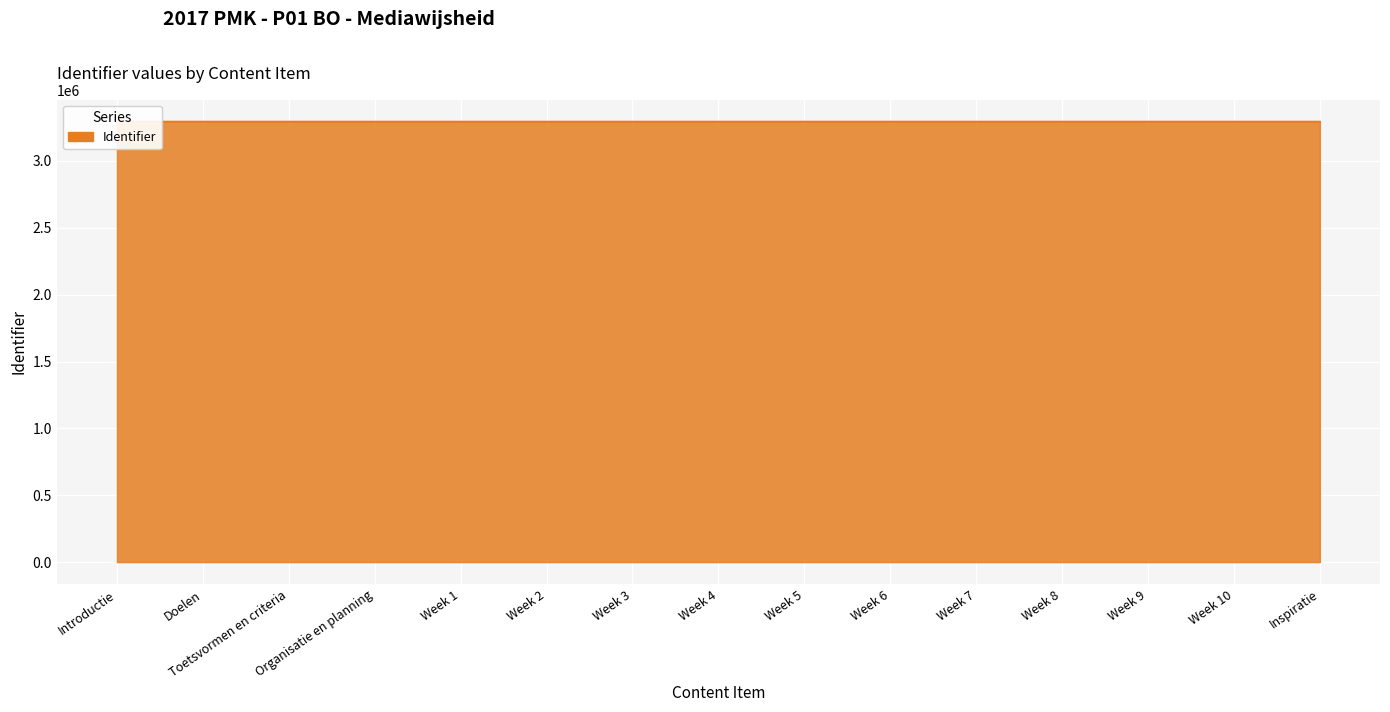

Rank the categories by value from lowest to highest.

Introductie, Doelen, Toetsvormen en criteria, Organisatie en planning, Week 1, Week 2, Week 3, Week 4, Week 5, Week 6, Week 7, Week 8, Week 9, Week 10, Inspiratie